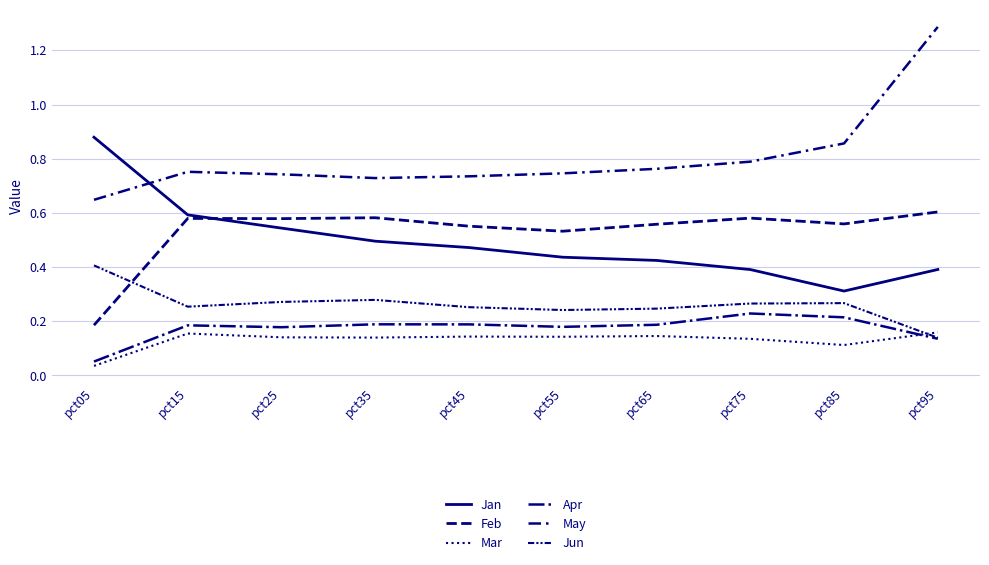

List the labels in order of Jun value, smallest first.

pct95, pct55, pct65, pct45, pct15, pct75, pct85, pct25, pct35, pct05